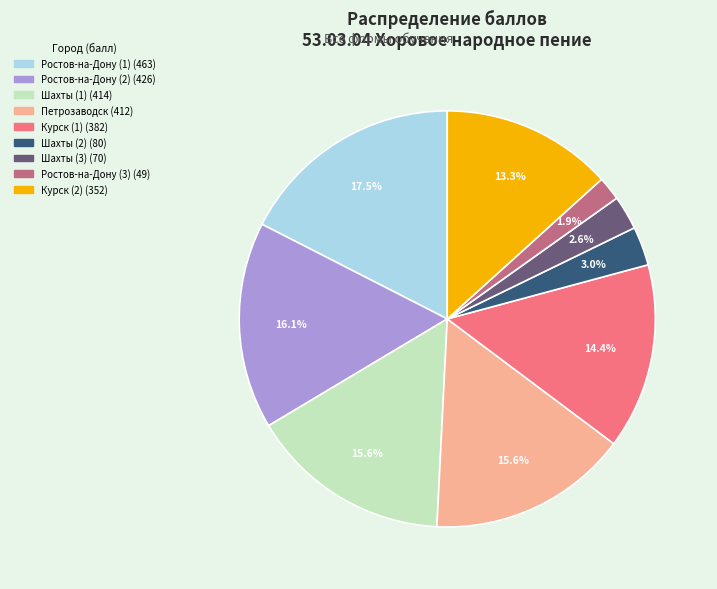

How many slices are in this pie chart?

9